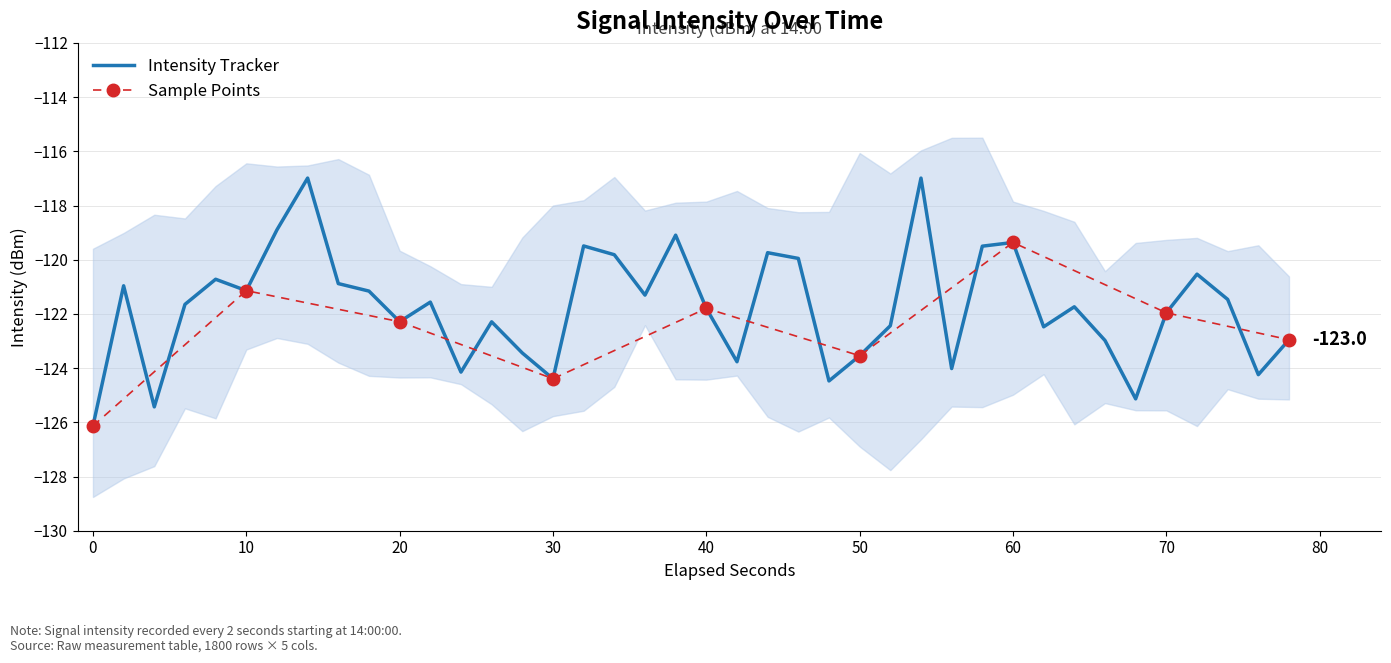

What is the difference between the maximum and minimum values?

9.1